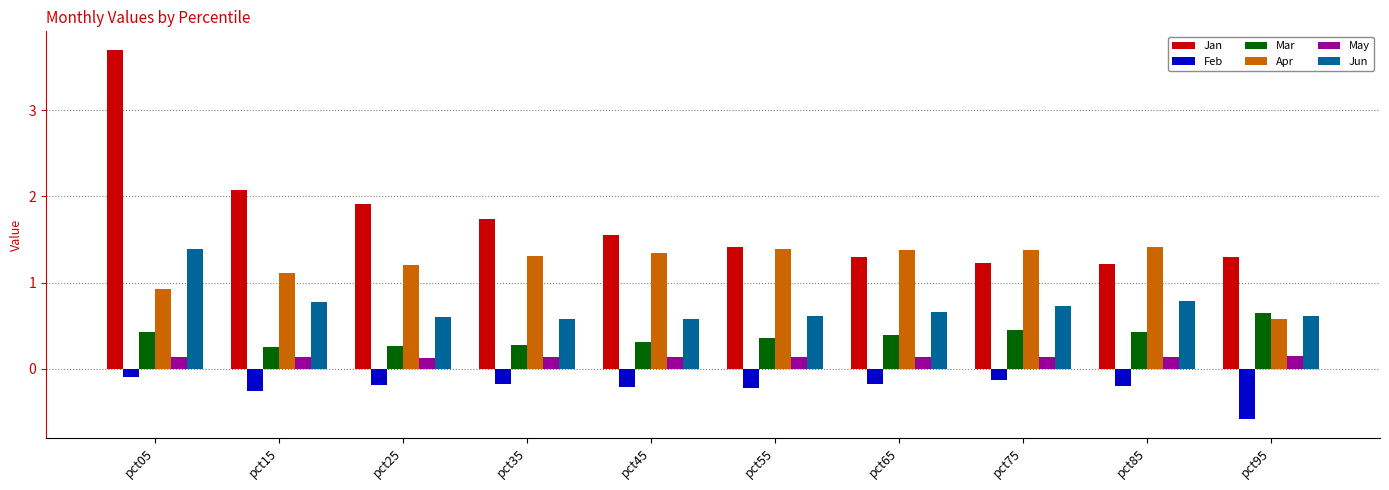

What is the spread (max minus min) of values at pct35?

1.9